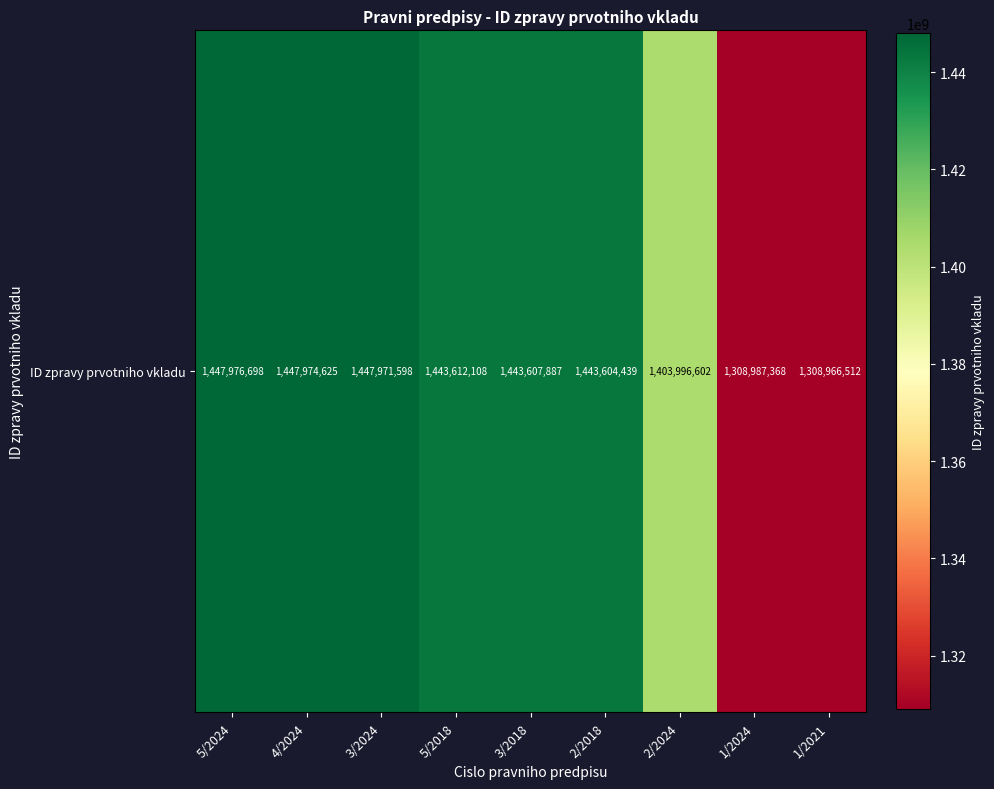

What is the sum of the values at 3/2024 and 1/2024?

2756958966